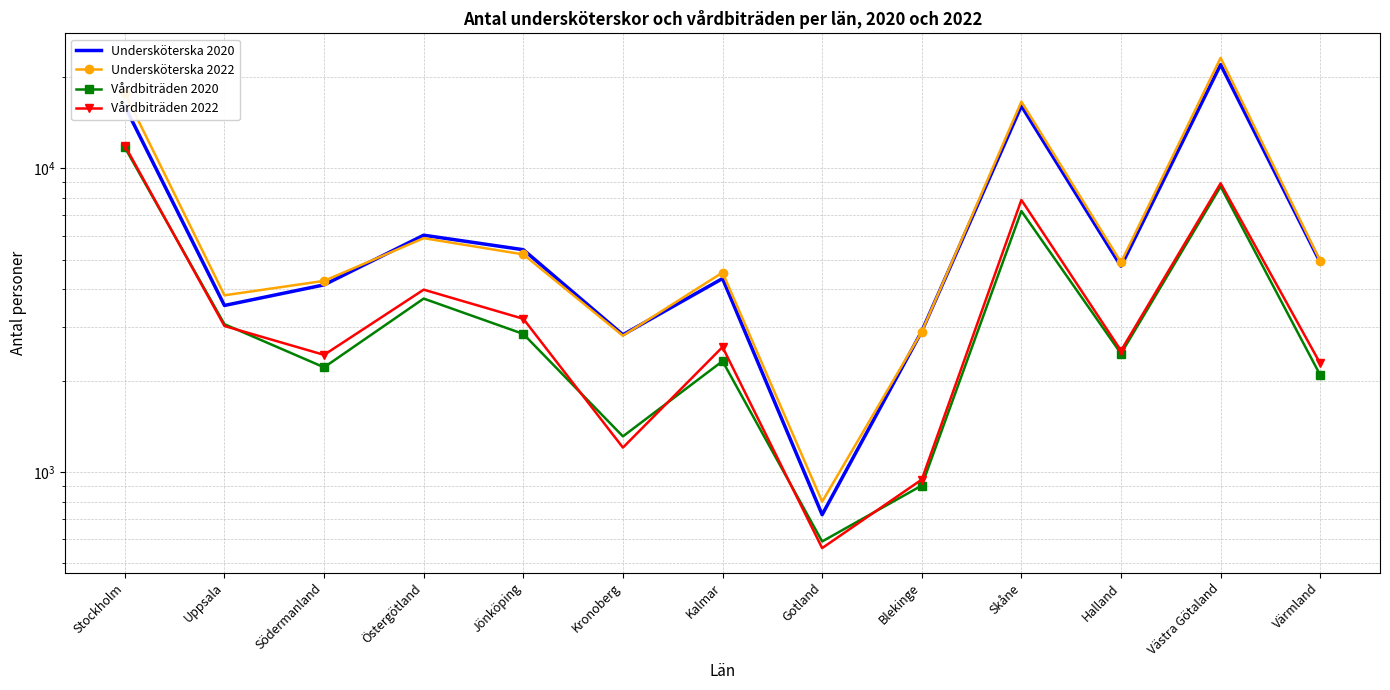

What is the average value of the Vårdbiträden 2020 series?

3784